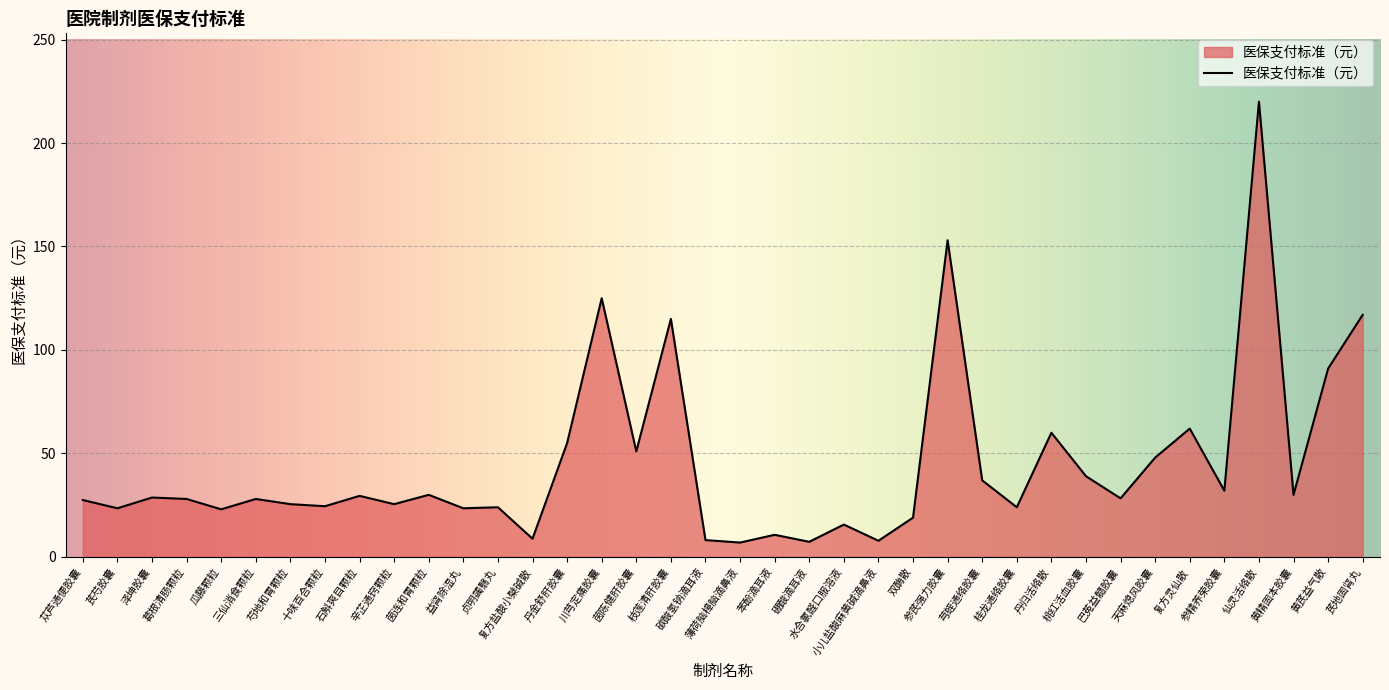

What position from the left is 双酶散?

25